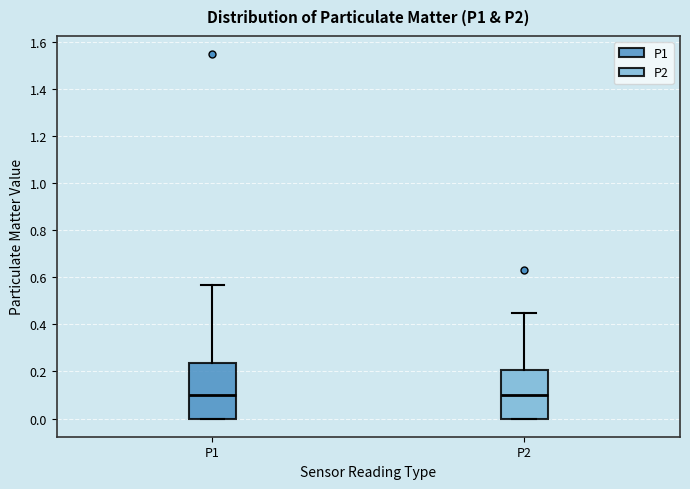

Reading left to right, transcribe this box plot: for each box, give where its median line is, the range the box spans, and where its two whiskers end, as read against the y-axis. The values are not printed on the chart, so give them approximately, as read against the axis.

P1: median 0.10, box 0.00 to 0.24, whiskers 0.00 to 0.58
P2: median 0.10, box 0.00 to 0.20, whiskers 0.00 to 0.46